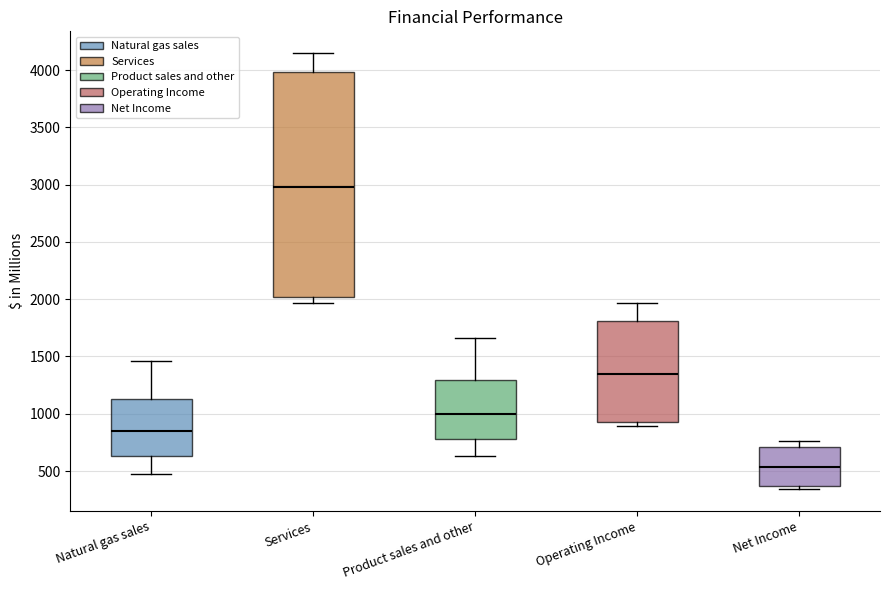

Comparing the boxes themselves (not the whiskers), which one is the tallest?

Services